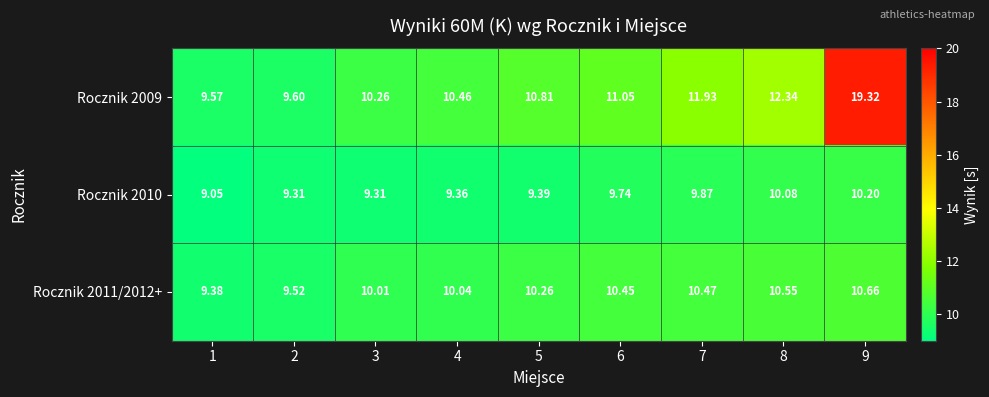

Is the value of Rocznik 2010 at 2 greater than the value of Rocznik 2011/2012+ at 6?

No